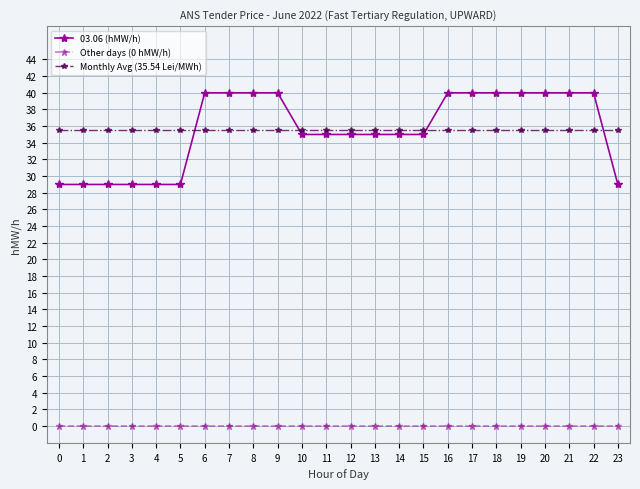

Reading right to left, list all the values displayed in this chart.

03.06 (hMW/h): 23=29.0	22=40.0	21=40.0	20=40.0	19=40.0	18=40.0	17=40.0	16=40.0	15=35.0	14=35.0	13=35.0	12=35.0	11=35.0	10=35.0	9=40.0	8=40.0	7=40.0	6=40.0	5=29.0	4=29.0	3=29.0	2=29.0	1=29.0	0=29.0
Other days (0 hMW/h): 23=0.0	22=0.0	21=0.0	20=0.0	19=0.0	18=0.0	17=0.0	16=0.0	15=0.0	14=0.0	13=0.0	12=0.0	11=0.0	10=0.0	9=0.0	8=0.0	7=0.0	6=0.0	5=0.0	4=0.0	3=0.0	2=0.0	1=0.0	0=0.0
Monthly Avg (35.54 Lei/MWh): 23=35.5	22=35.5	21=35.5	20=35.5	19=35.5	18=35.5	17=35.5	16=35.5	15=35.5	14=35.5	13=35.5	12=35.5	11=35.5	10=35.5	9=35.5	8=35.5	7=35.5	6=35.5	5=35.5	4=35.5	3=35.5	2=35.5	1=35.5	0=35.5